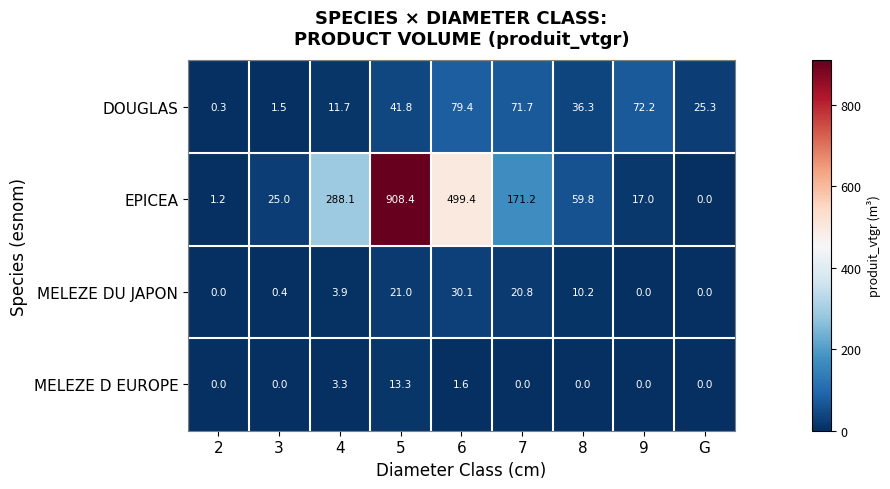

How many series are shown in this chart?

4